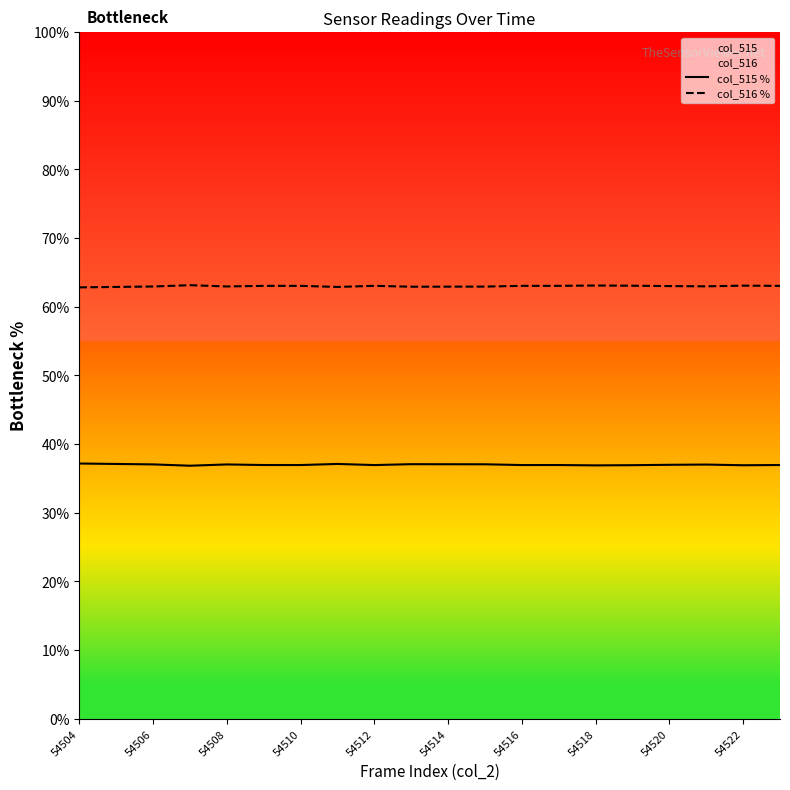

True or false: col_516 % and col_515 % cross at least once.

False